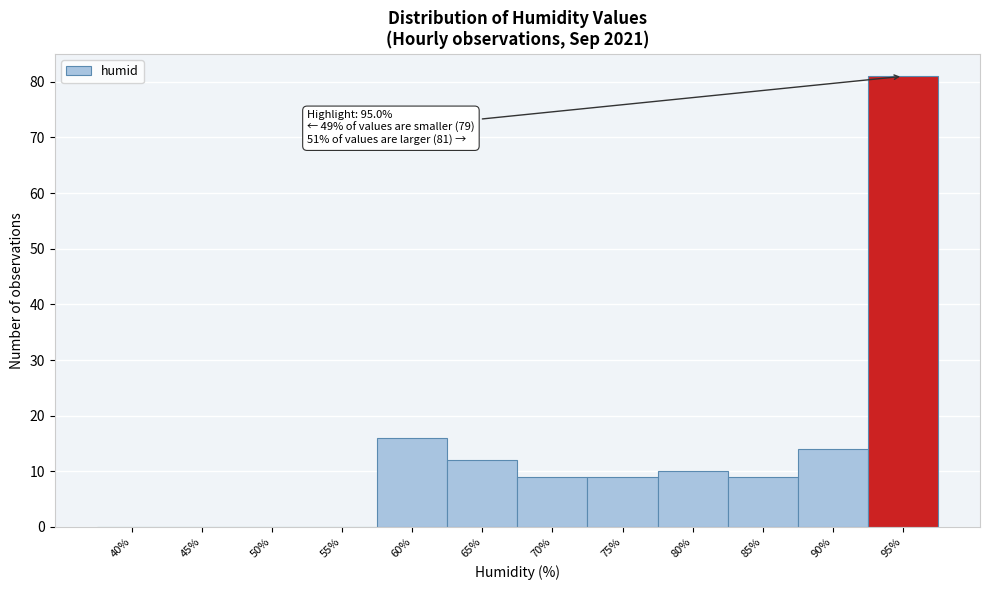

Reading left to right, extract all data points from this chart.

40%=0	45%=0	50%=0	55%=0	60%=16	65%=12	70%=9	75%=9	80%=10	85%=9	90%=14	95%=81